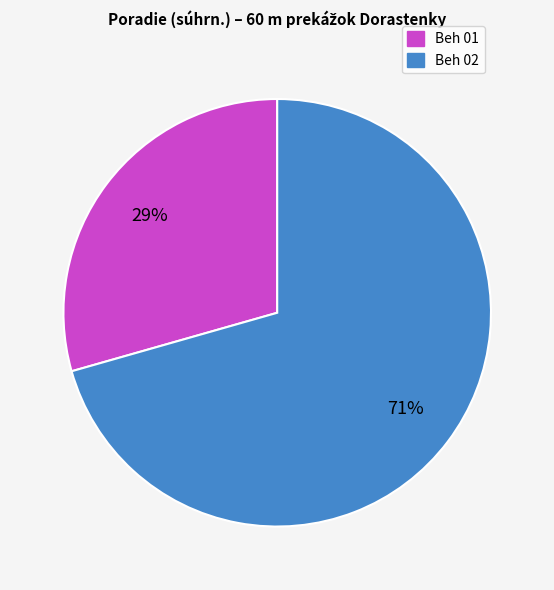

Does any single category account for the majority?

Yes